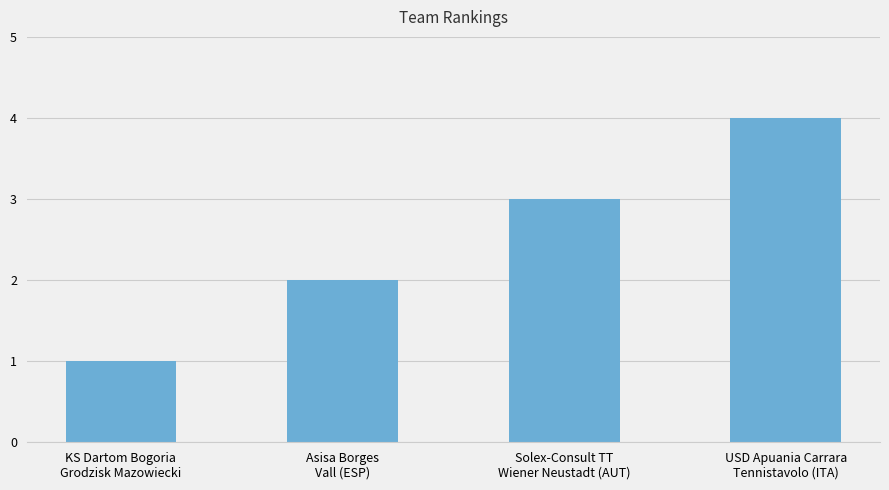

Are the bars grouped side by side (vs. stacked)?

No